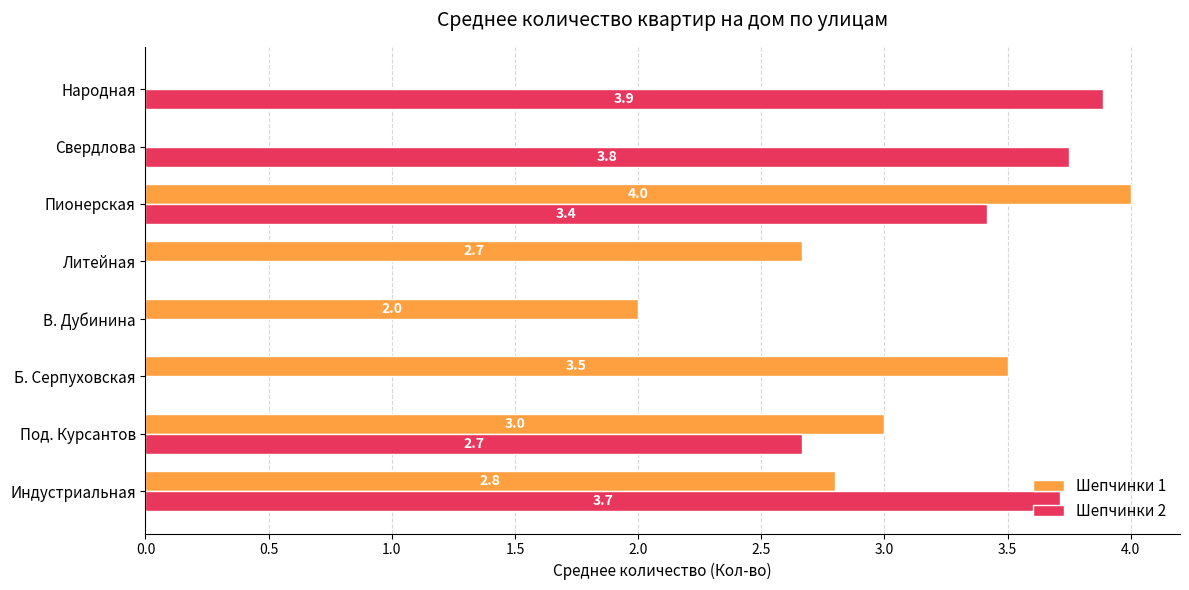

At which label is Шепчинки 1 closest to 2?

В. Дубинина